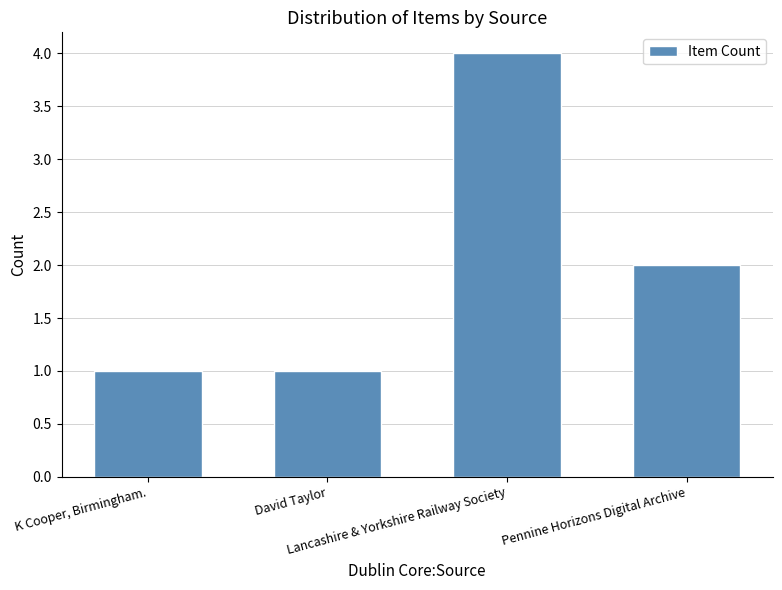

What is the smallest value displayed?

1